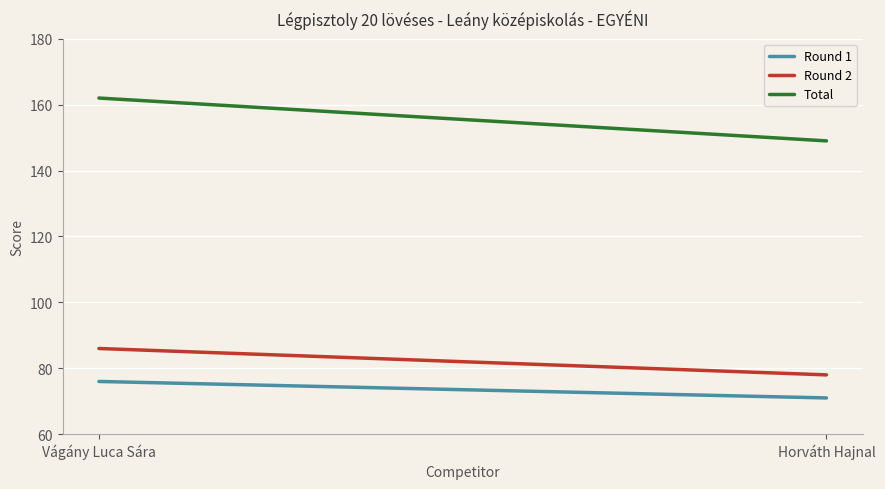

List the series in order of their peak value, lowest first.

Round 1, Round 2, Total